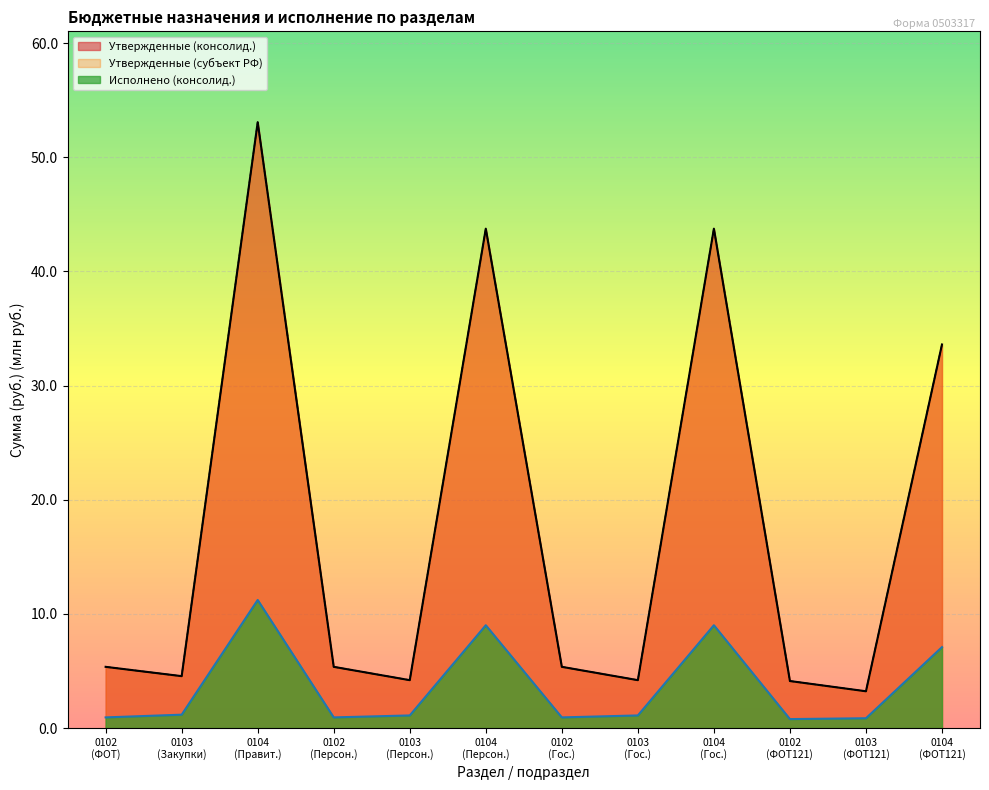

Between 0102 (Гос.) and 0103 (ФОТ121), which is larger?

0102 (Гос.)